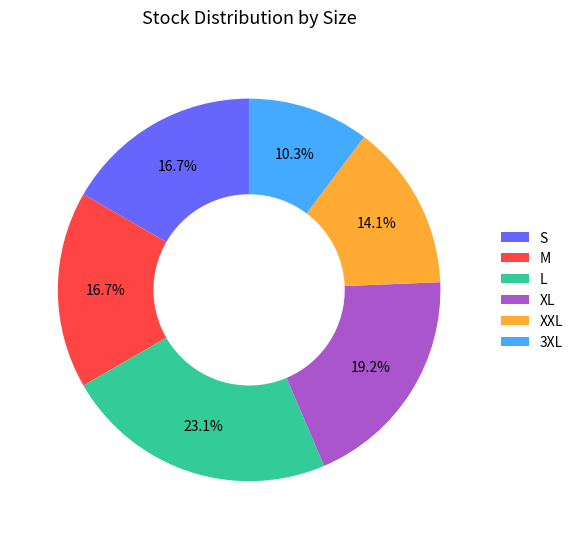

True or false: L accounts for 23% of the total.

True